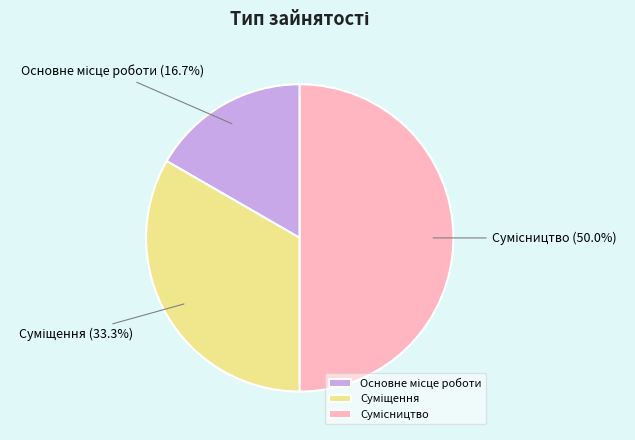

Which slice is the largest?

Сумісництво